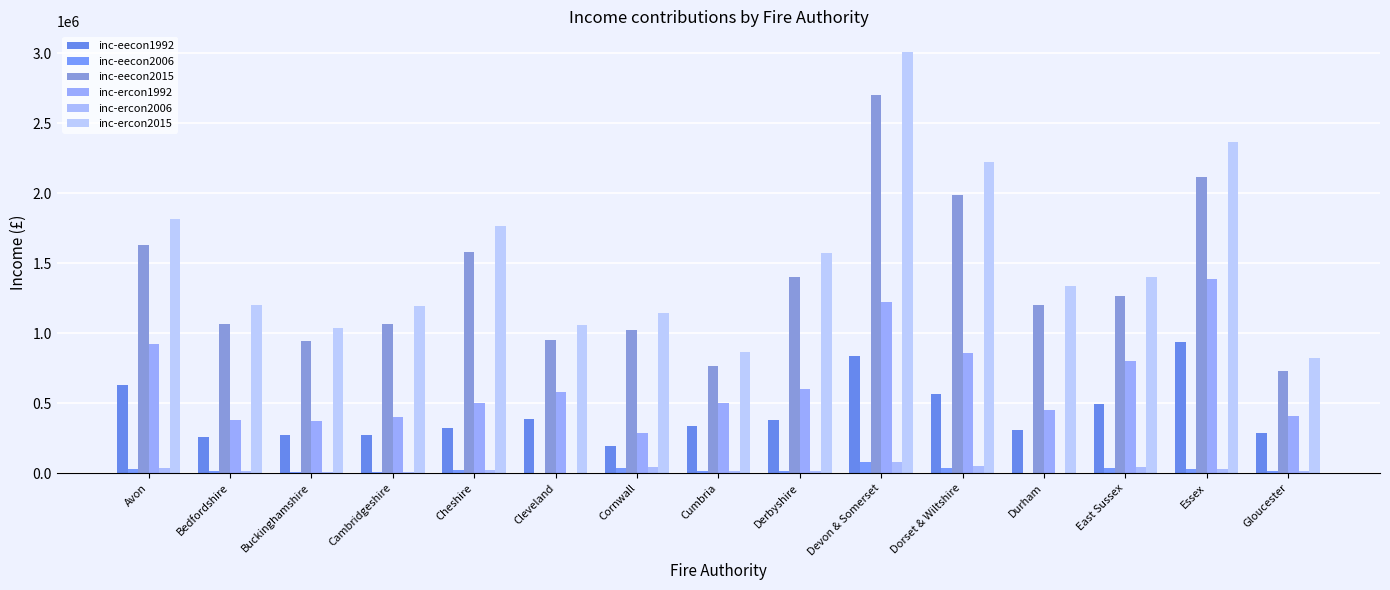

At which label does inc-eecon2006 reach its minimum?

Cleveland